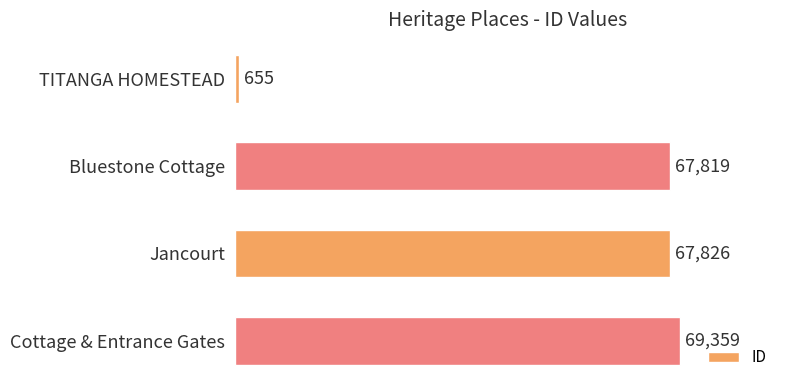

The chart shows a value of 69359 at Cottage & Entrance Gates. True or false?

True